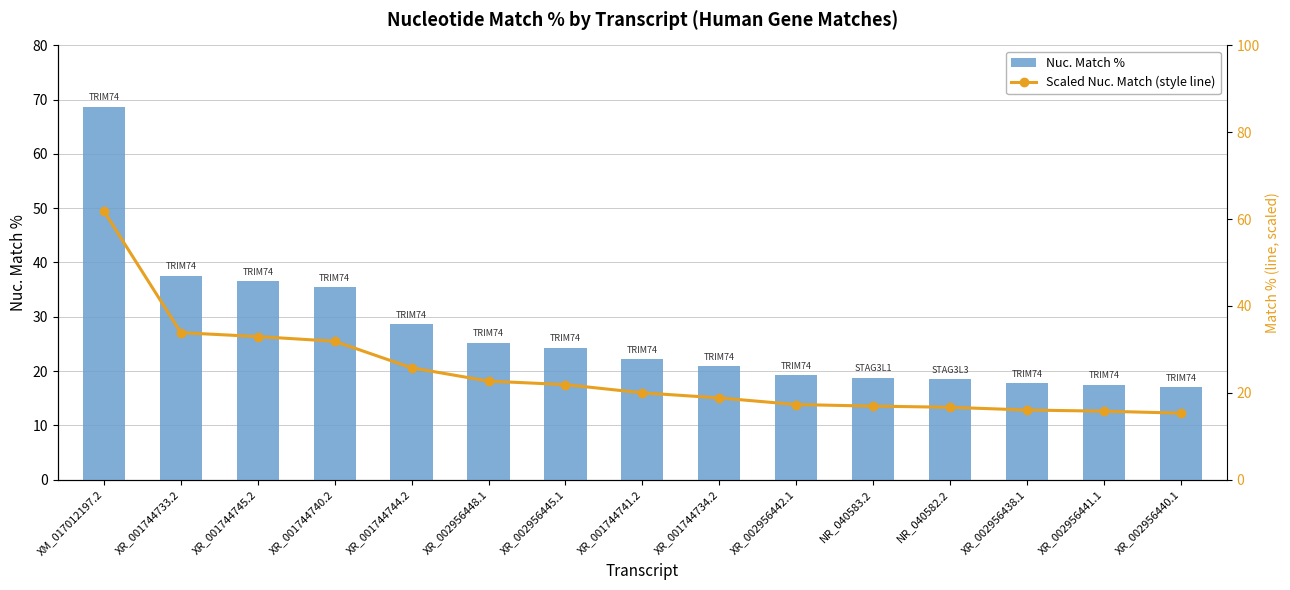

Reading right to left, transcribe all the data shown in this chart.

Nuc. Match %: 17.0	17.5	17.8	18.5	18.8	19.2	20.9	22.2	24.3	25.2	28.6	35.4	36.6	37.6	68.7
Scaled Nuc. Match (style line): 15.3	15.8	16.0	16.7	16.9	17.3	18.8	20.0	21.9	22.7	25.7	31.9	32.9	33.8	61.8